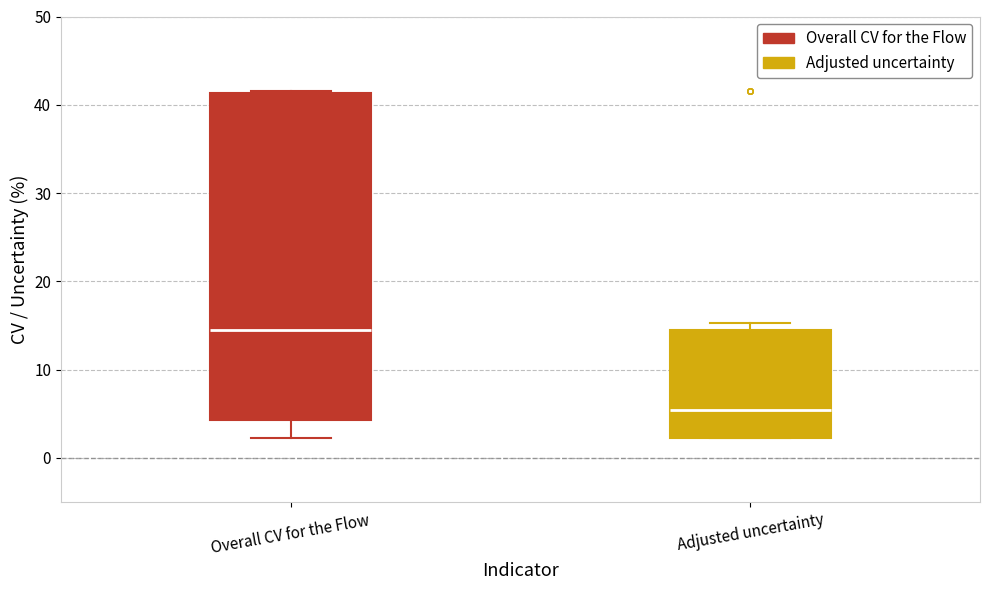

Where is the upper edge of the box for Adjusted uncertainty on the y-axis? The values are not printed on the chart, so give them approximately, as read against the axis.

15